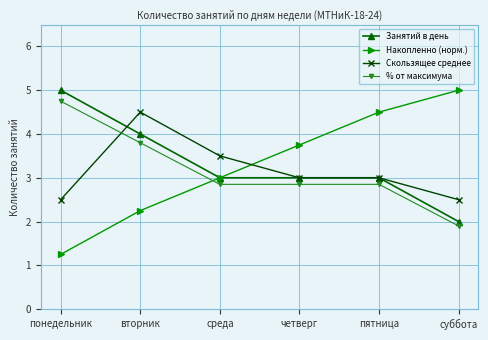

What is the maximum value for Занятий в день?

5.0